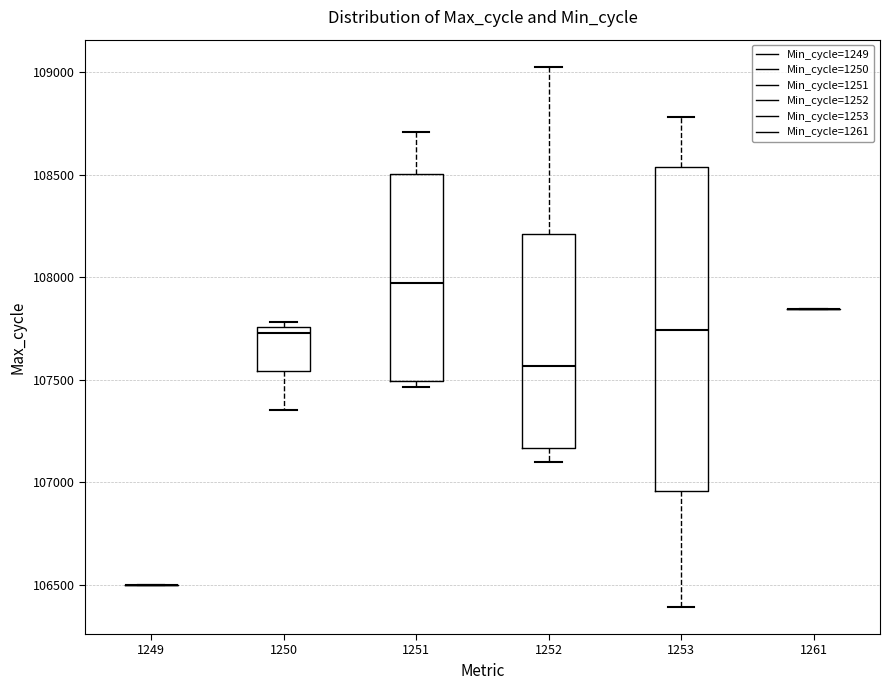

Reading left to right, transcribe this box plot: for each box, give where its median line is, the range the box spans, and where its two whiskers end, as read against the y-axis. The values are not printed on the chart, so give them approximately, as read against the axis.

1249: box collapsed to a line at 106500, whiskers 106500 to 106500
1250: median 107750 (just below the box's upper edge), box 107550 to 107750, whiskers 107350 to 107800
1251: median 107950, box 107500 to 108500, whiskers 107450 to 108700
1252: median 107550, box 107150 to 108200, whiskers 107100 to 109050
1253: median 107750, box 106950 to 108550, whiskers 106400 to 108800
1261: box collapsed to a line at 107850, whiskers 107850 to 107850